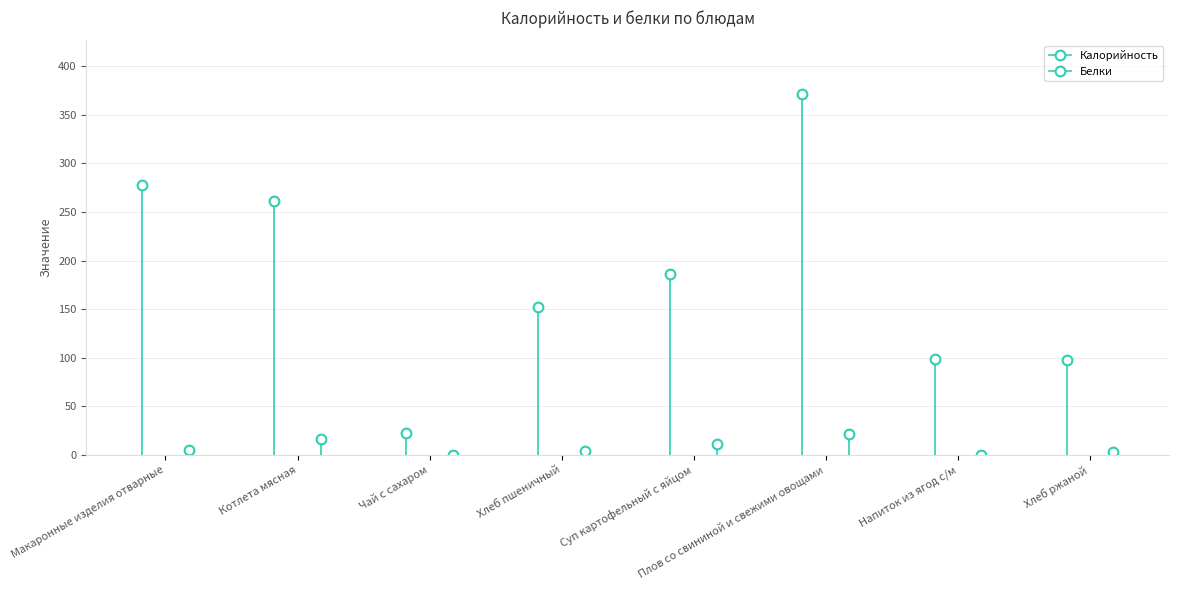

How many lines are shown in the chart?

2